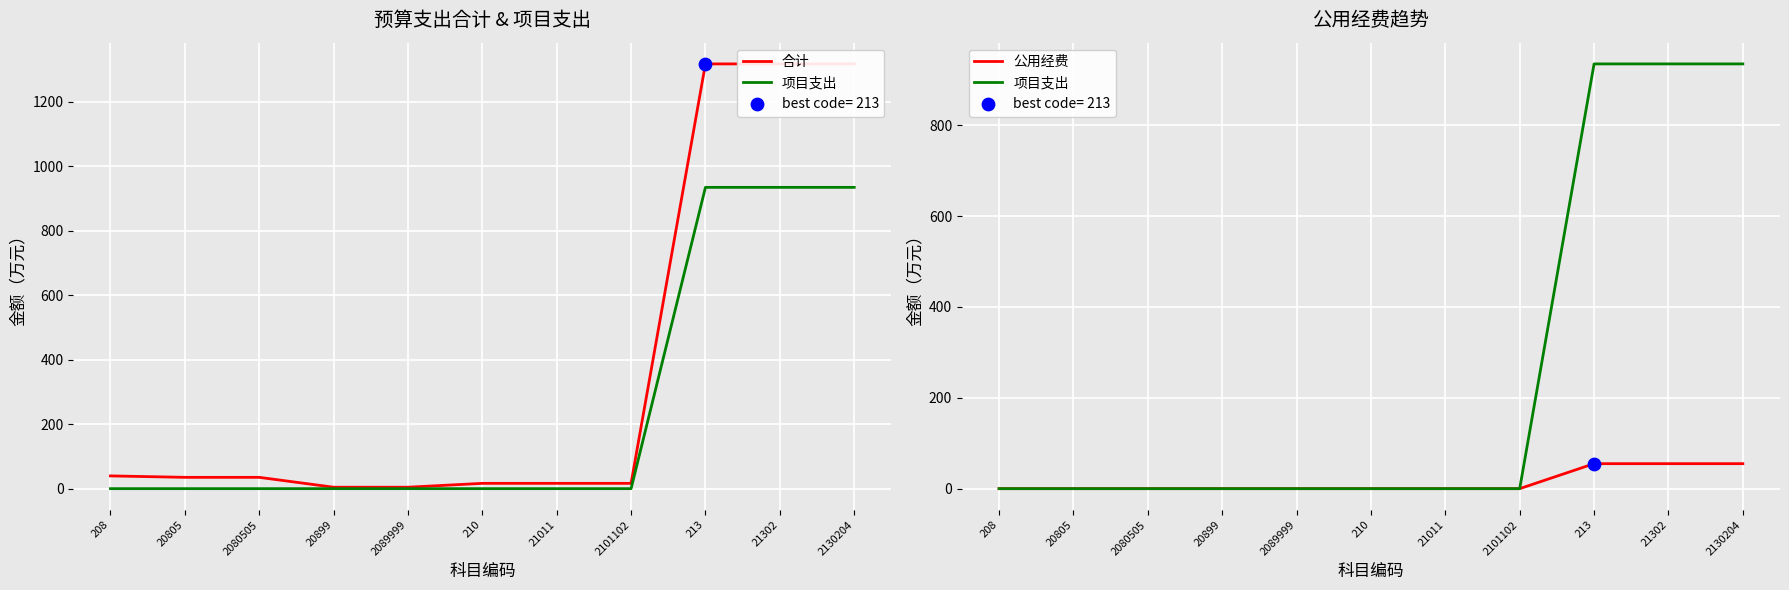

Which series contains the highest Y value?

合计